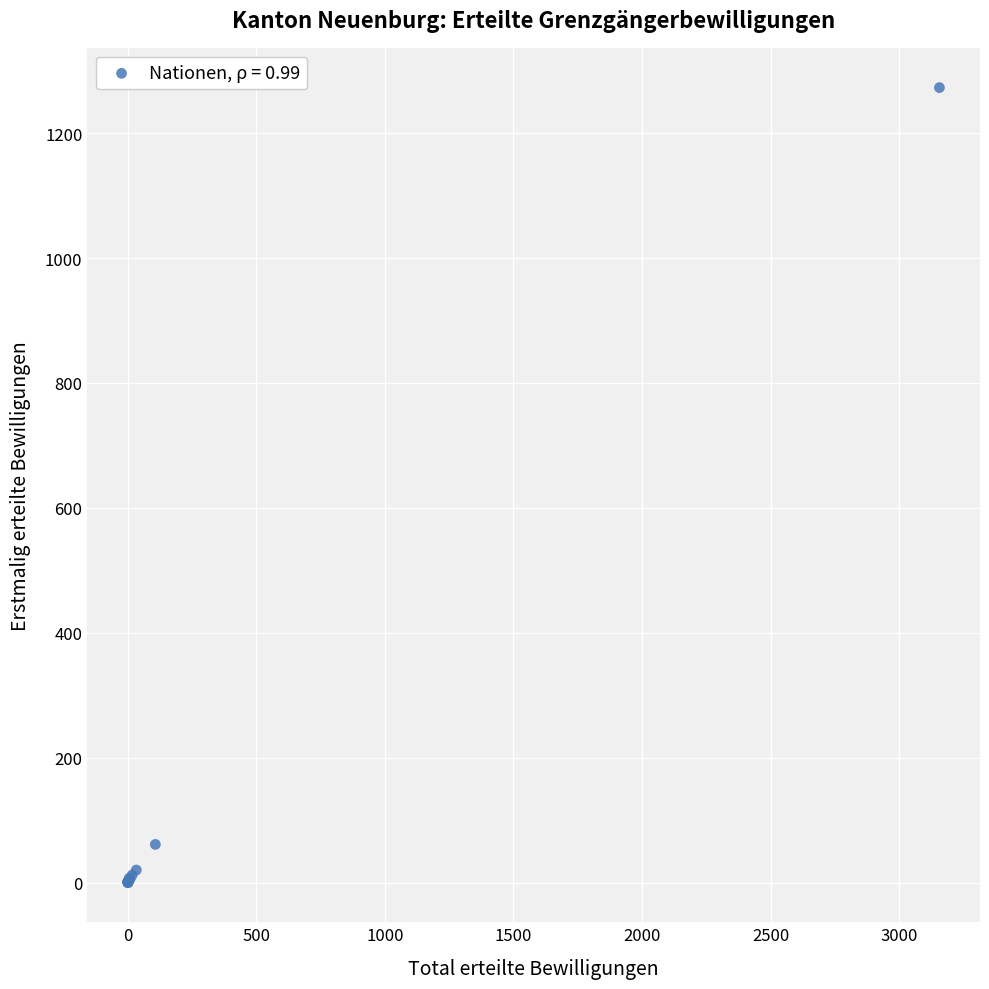

What Y value in the scatter plot is closest to 636?

61